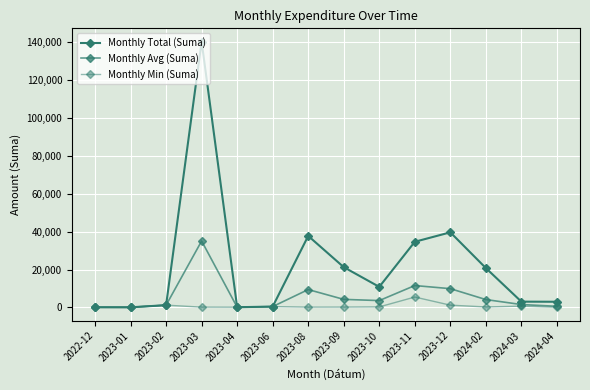

Is this an area chart (filled region under the line)?

No